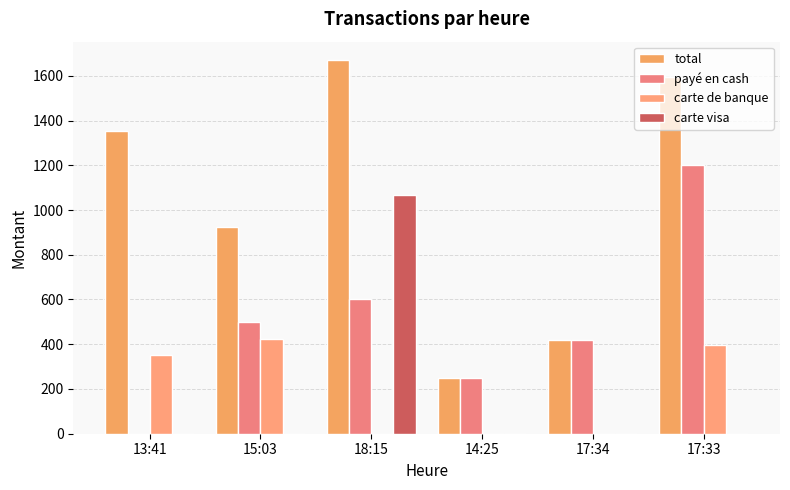

Rank the series by their maximum value, from highest to lowest.

total, payé en cash, carte visa, carte de banque